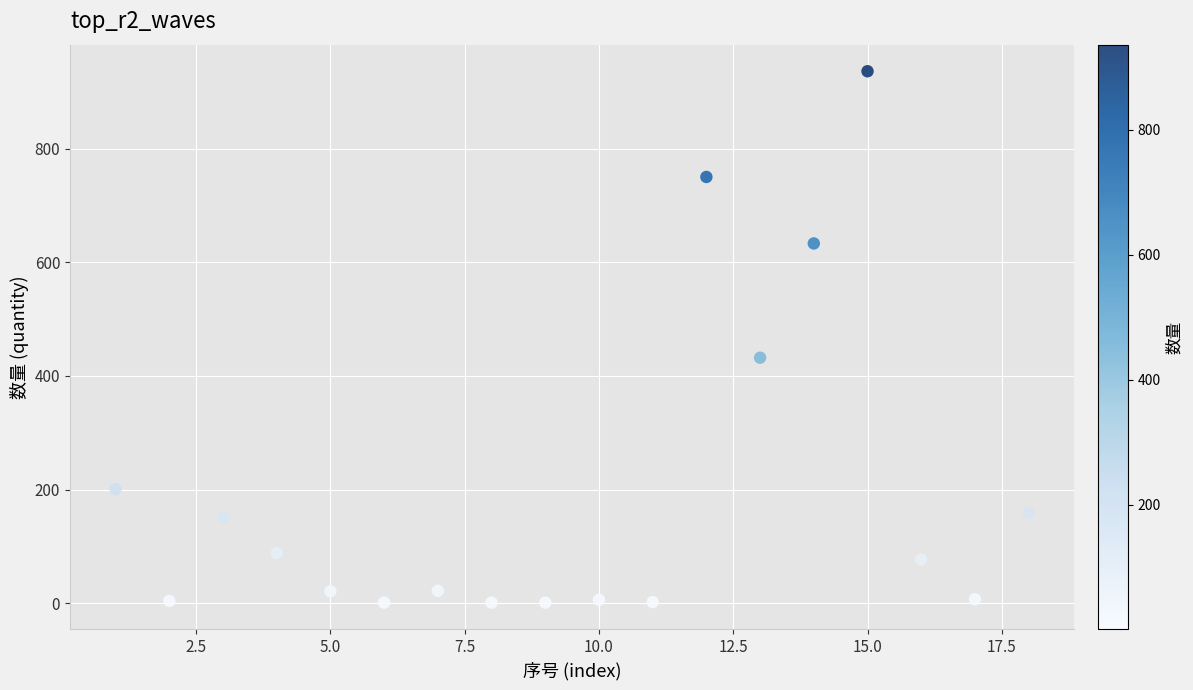

What Y value in the scatter plot is closest to 468?

432